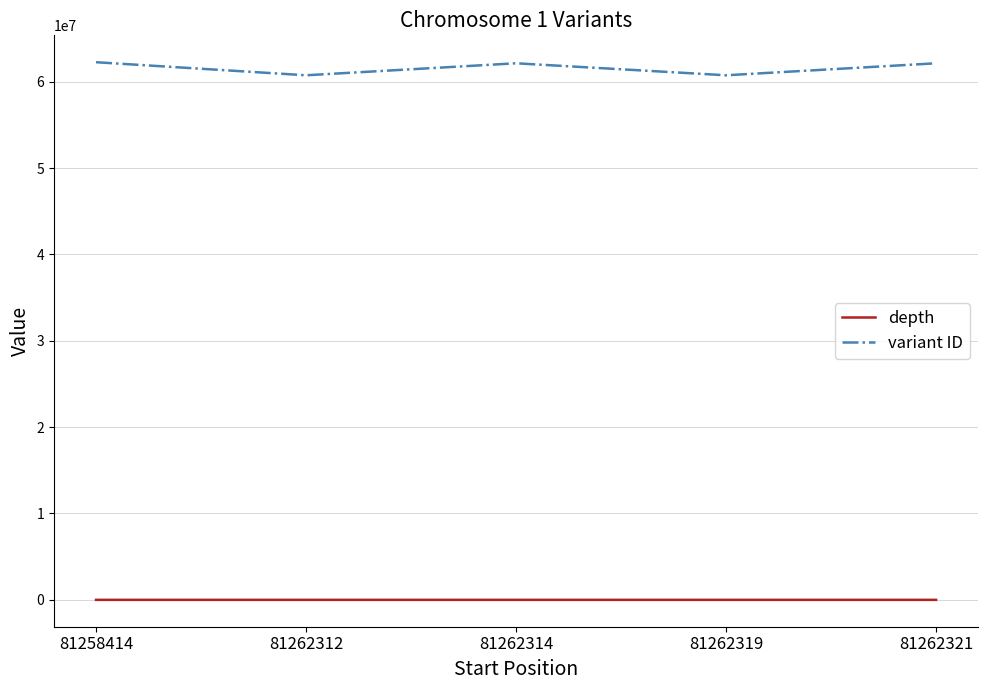

What is the difference between the variant ID values at 81262319 and 81262312?

1